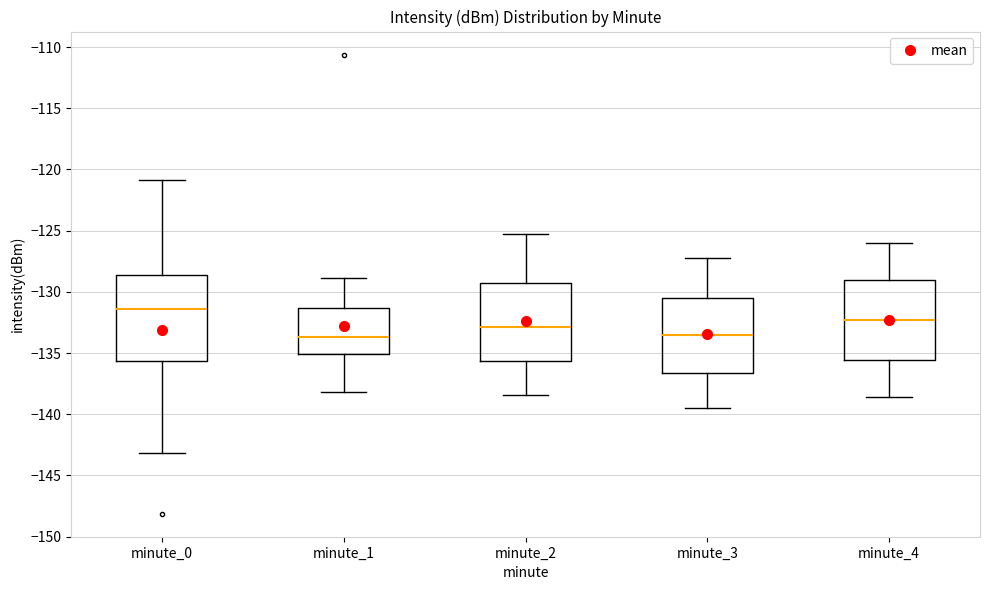

Reading left to right, read every box against the y-axis: the position of its median line, the range the box covers, and the ends of its whiskers. The values are not printed on the chart, so give them approximately, as read against the axis.

minute_0: median -131.5, box -135.5 to -128.5, whiskers -143.0 to -121.0
minute_1: median -133.5, box -135.0 to -131.5, whiskers -138.0 to -129.0
minute_2: median -133.0, box -135.5 to -129.5, whiskers -138.5 to -125.5
minute_3: median -133.5, box -136.5 to -130.5, whiskers -139.5 to -127.0
minute_4: median -132.5, box -135.5 to -129.0, whiskers -138.5 to -126.0